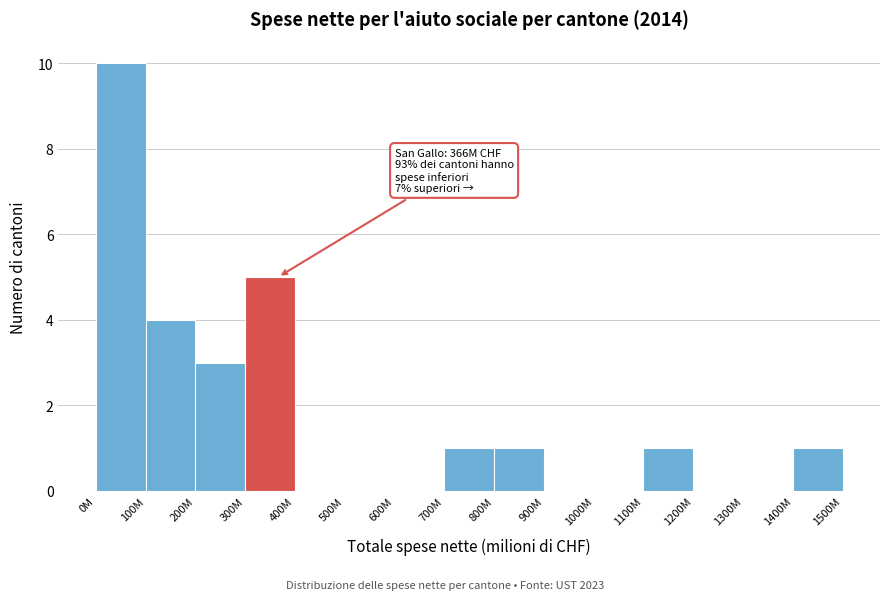

Reading right to left, extract all data points from this chart.

1400M=1	1300M=0	1200M=0	1100M=1	1000M=0	900M=0	800M=1	700M=1	600M=0	500M=0	400M=0	300M=5	200M=3	100M=4	0M=10